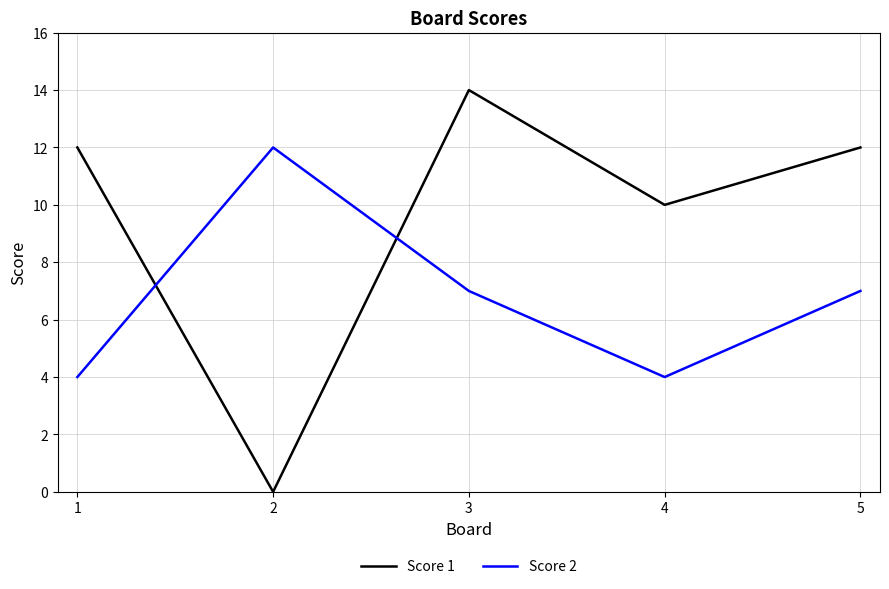

How many Score 1 values are between 10 and 12?

3